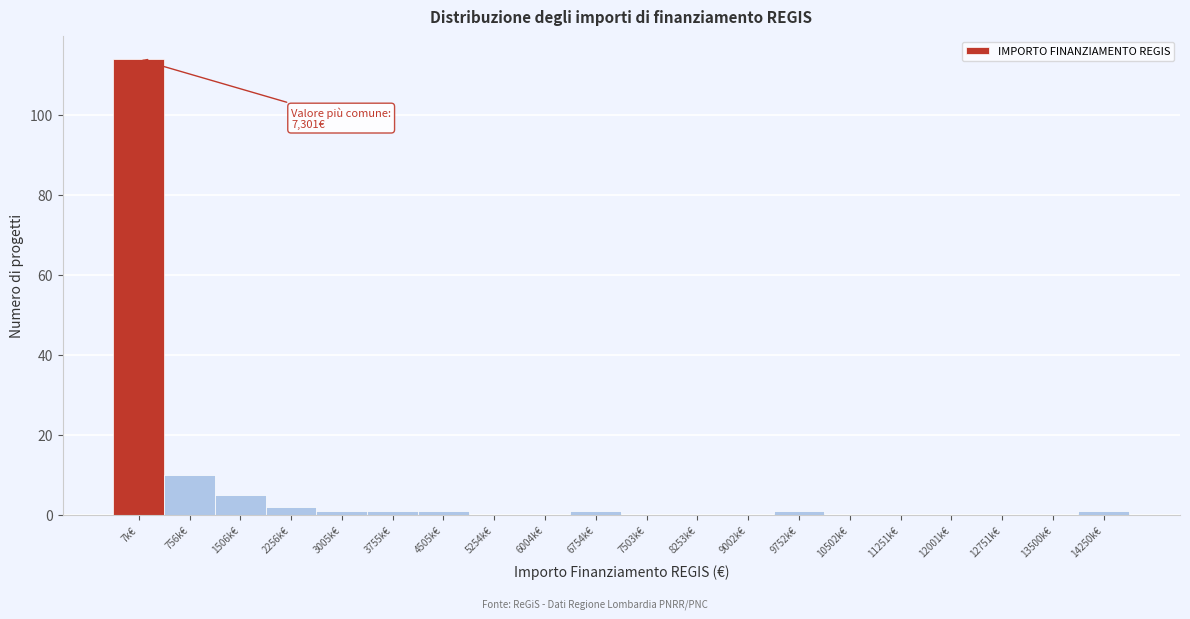

Reading left to right, what are all the values shown in this chart?

7k€=114	756k€=10	1506k€=5	2256k€=2	3005k€=1	3755k€=1	4505k€=1	5254k€=0	6004k€=0	6754k€=1	7503k€=0	8253k€=0	9002k€=0	9752k€=1	10502k€=0	11251k€=0	12001k€=0	12751k€=0	13500k€=0	14250k€=1